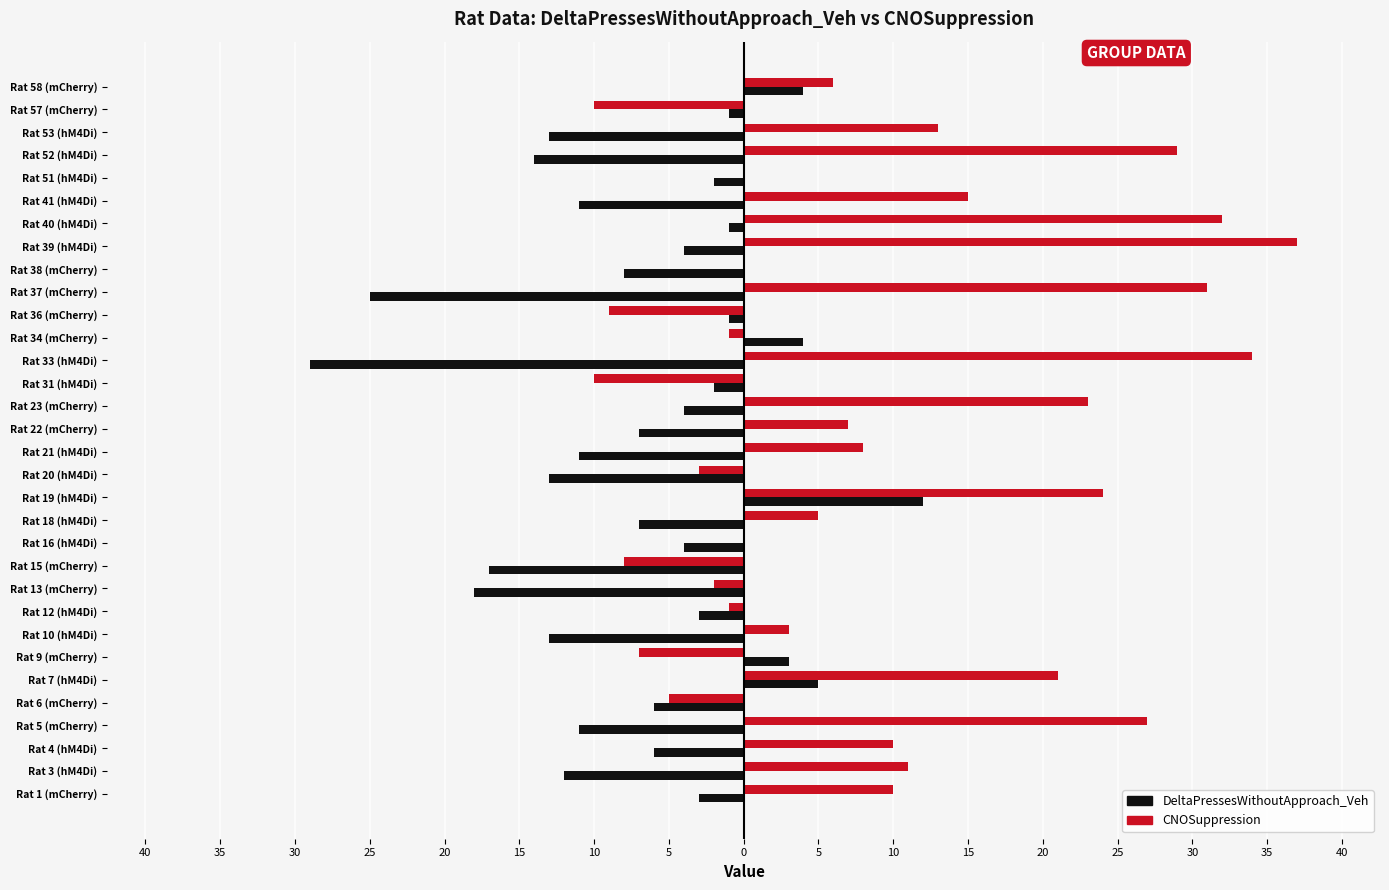

Reading right to left, extract all data points from this chart.

DeltaPressesWithoutApproach_Veh: 4	-1	-13	-14	-2	-11	-1	-4	-8	-25	-1	4	-29	-2	-4	-7	-11	-13	12	-7	-4	-17	-18	-3	-13	3	5	-6	-11	-6	-12	-3
CNOSuppression: 6	-10	13	29	0	15	32	37	0	31	-9	-1	34	-10	23	7	8	-3	24	5	0	-8	-2	-1	3	-7	21	-5	27	10	11	10